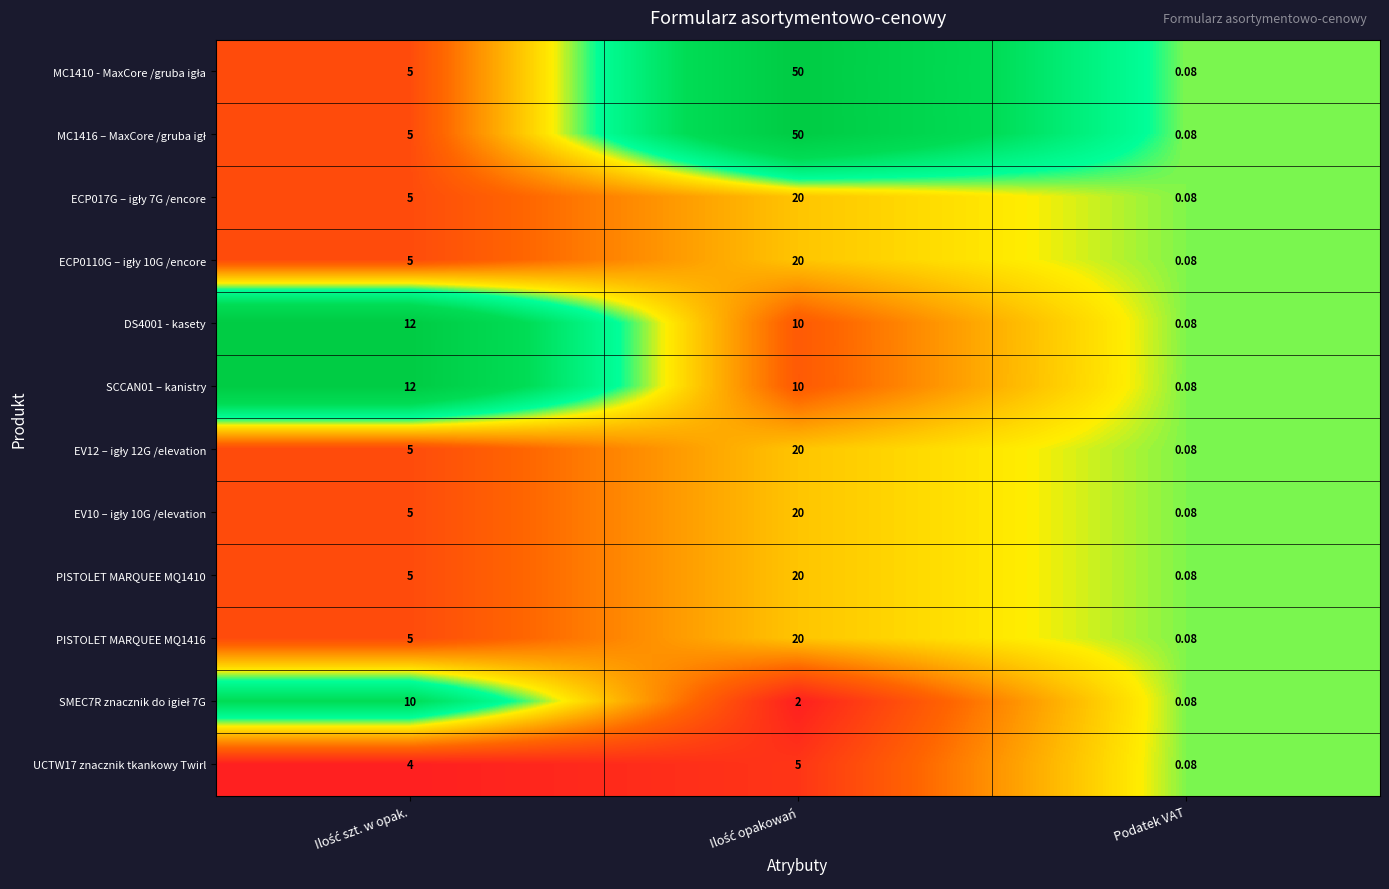

At which label is UCTW17 znacznik tkankowy Twirl closest to 2?

Podatek VAT